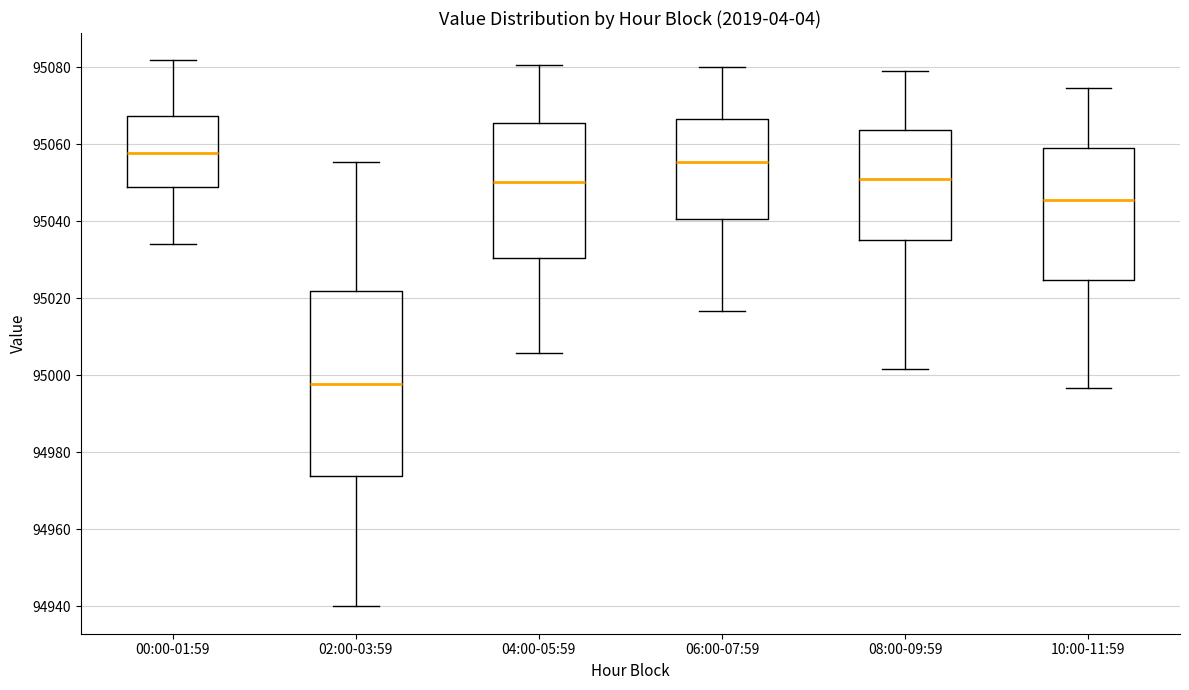

Comparing the boxes themselves (not the whiskers), which one is the tallest?

02:00-03:59